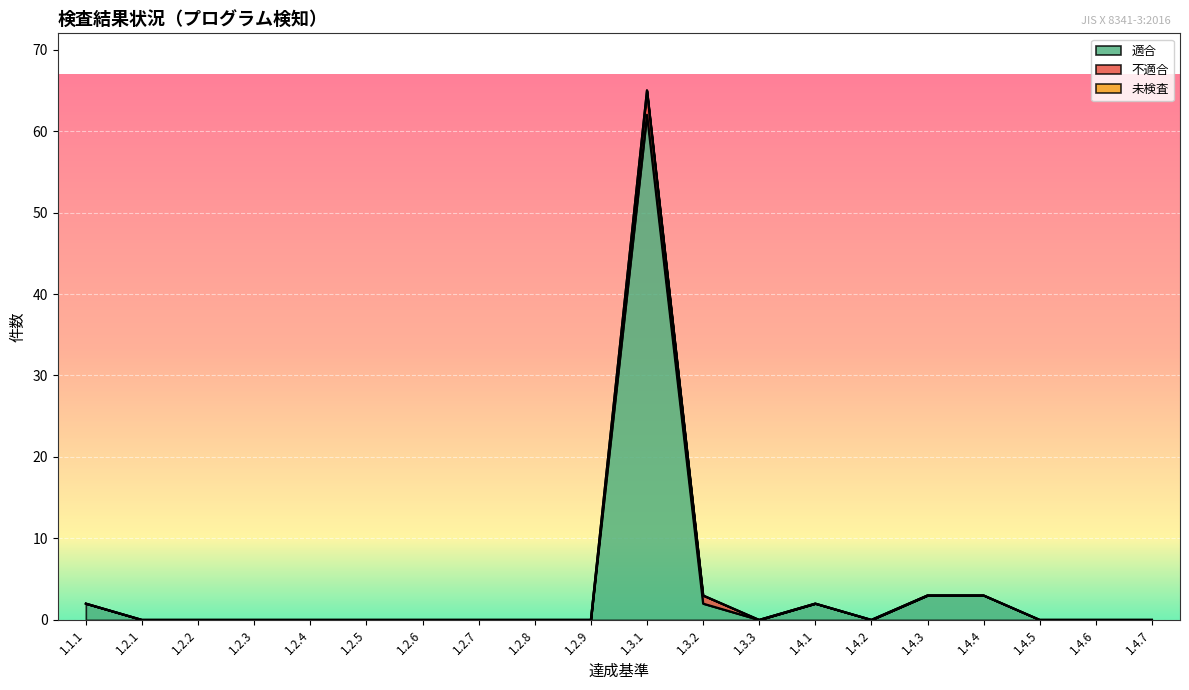

Count the 不適合 values in the range 0 to 1.

19